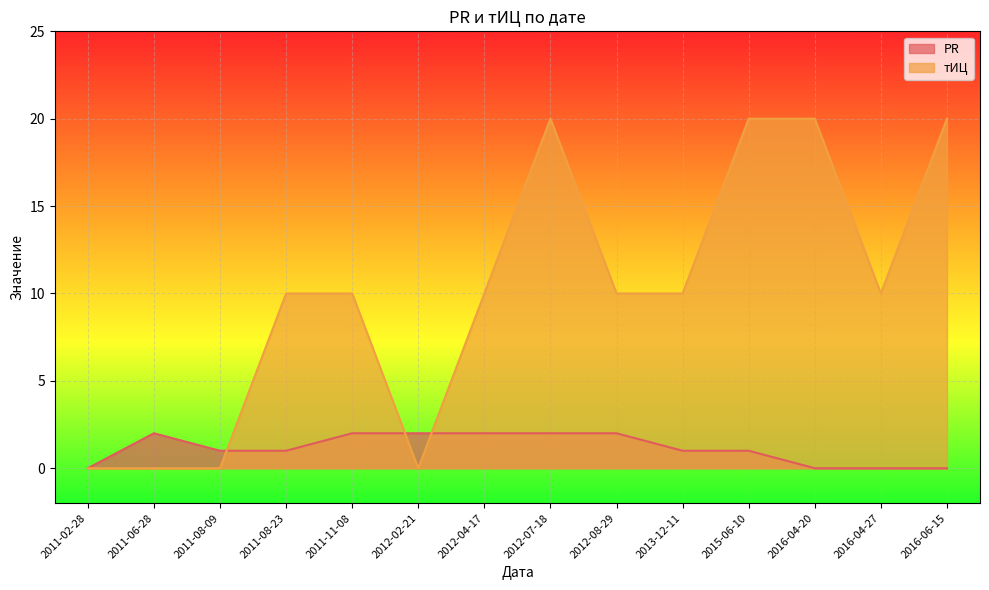

Reading left to right, list all the values displayed in this chart.

PR: 0	2	1	1	2	2	2	2	2	1	1	0	0	0
тИЦ: 0	0	0	10	10	0	10	20	10	10	20	20	10	20